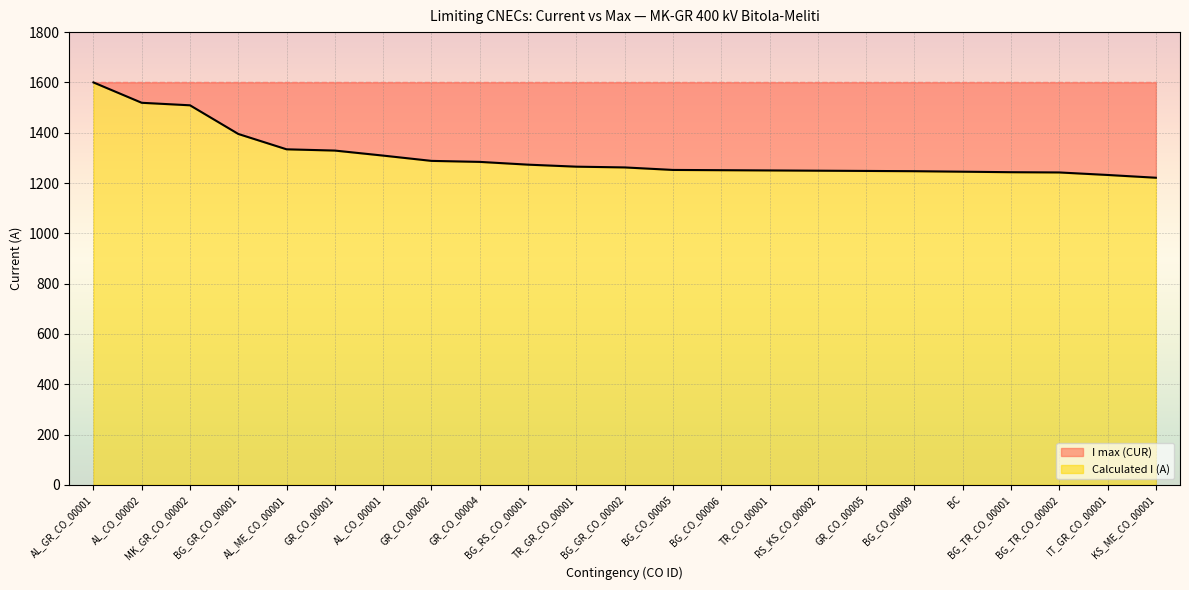

Rank the categories by value from highest to lowest.

AL_GR_CO_00001, AL_CO_00002, MK_GR_CO_00002, BG_GR_CO_00001, AL_ME_CO_00001, GR_CO_00001, AL_CO_00001, GR_CO_00002, GR_CO_00004, BG_RS_CO_00001, TR_GR_CO_00001, BG_GR_CO_00002, BG_CO_00005, BG_CO_00006, TR_CO_00001, RS_KS_CO_00002, GR_CO_00005, BG_CO_00009, BC, BG_TR_CO_00001, BG_TR_CO_00002, IT_GR_CO_00001, KS_ME_CO_00001